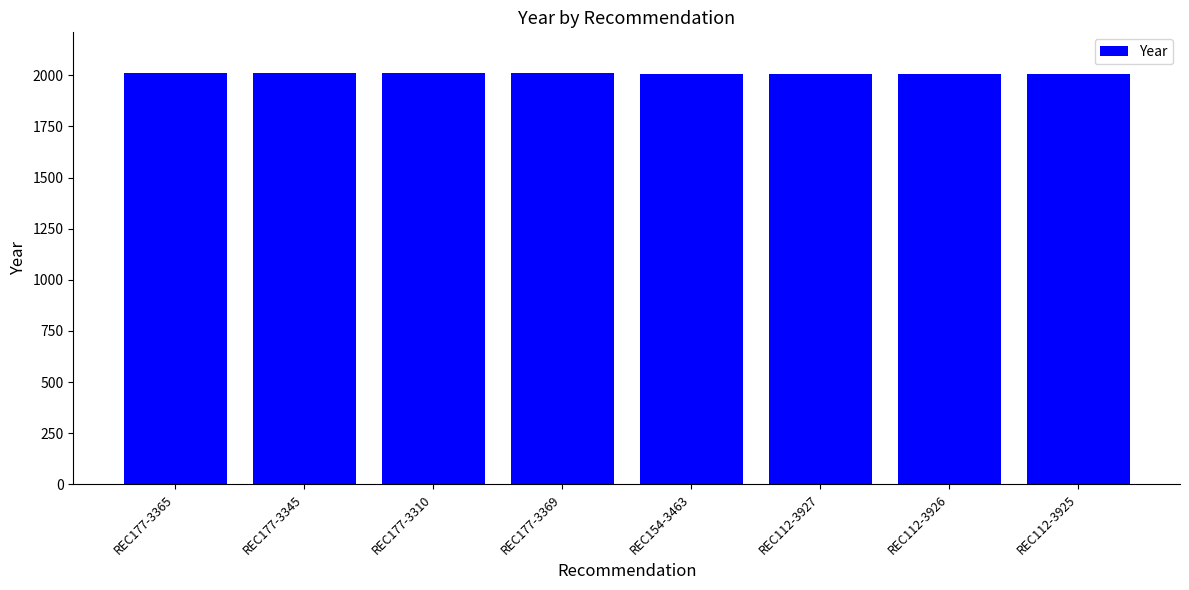

What is the difference between the second highest and minimum values?

6